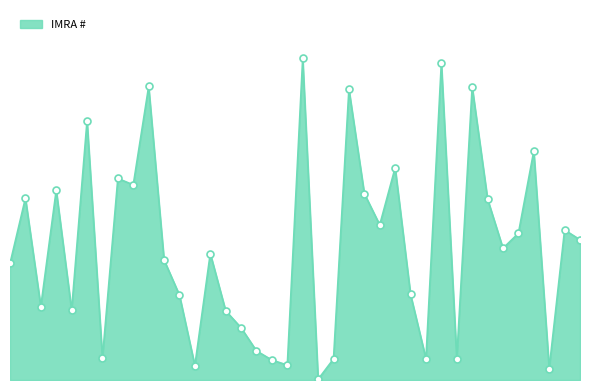

Does the chart have visible grid lines?

No